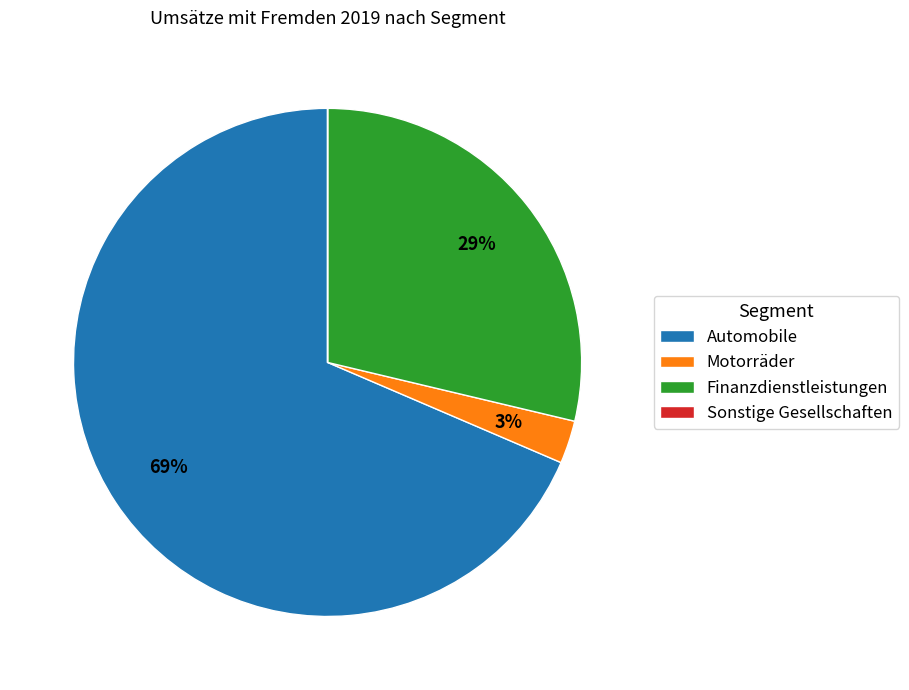

Does Automobile represent more than half of the total?

Yes